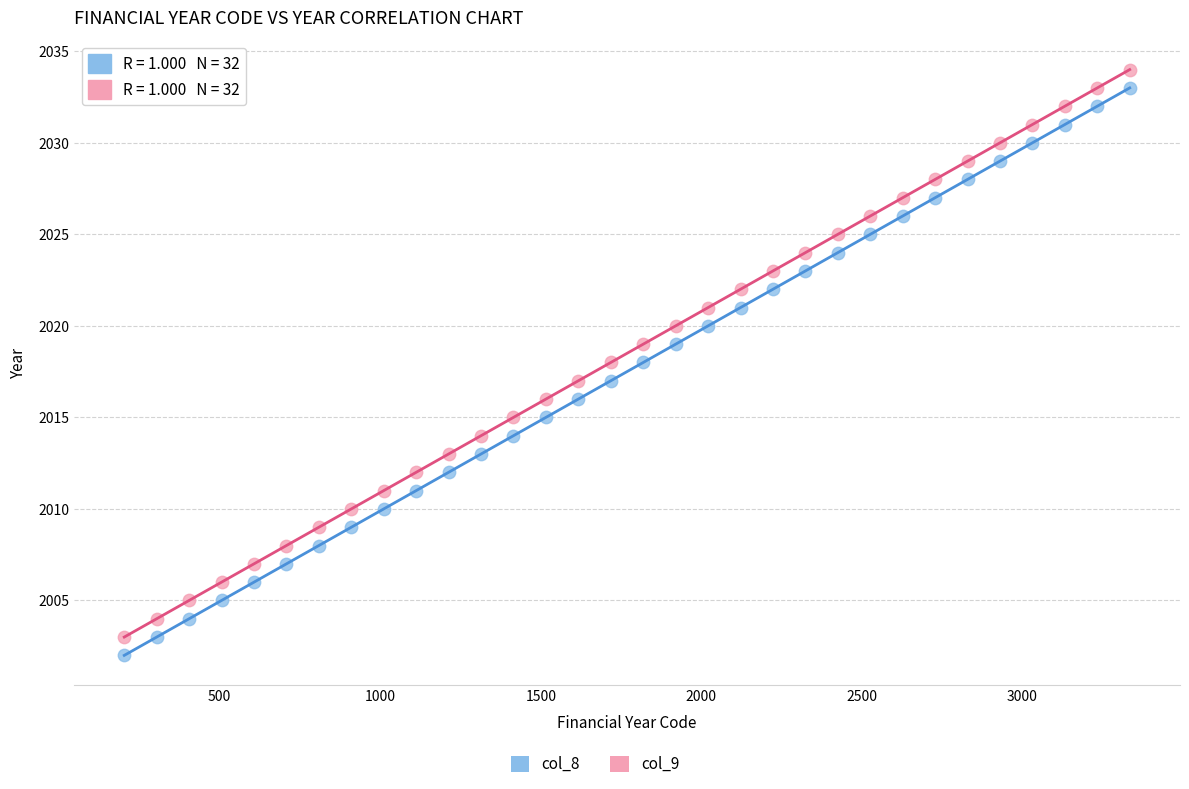

Across all data points, what is the range of Y values (max minus min)?

32